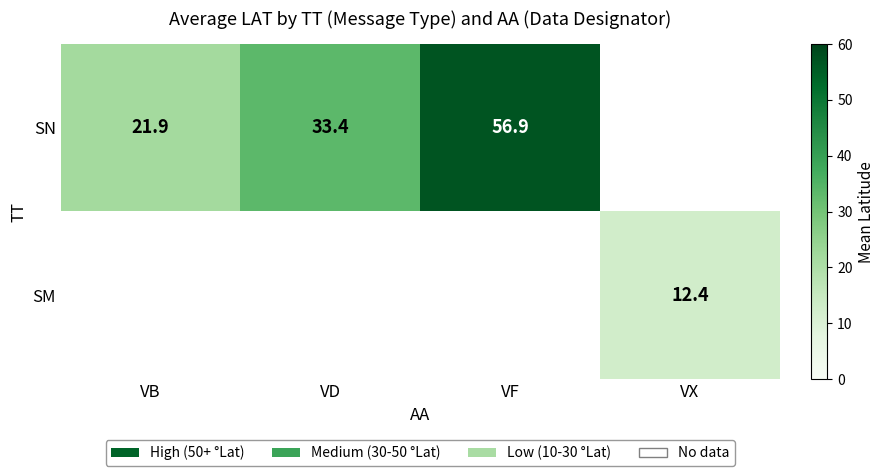

True or false: SM has a value of 12.4 at VX.

True